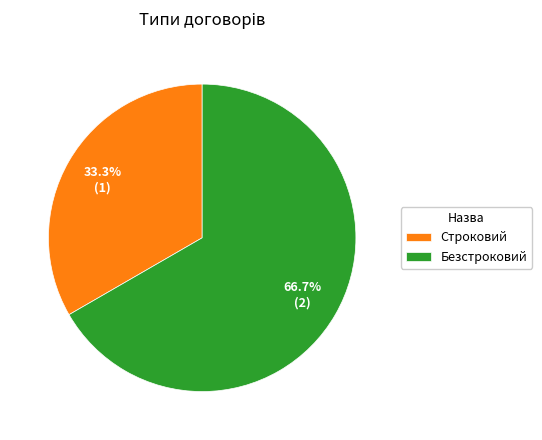

Is there any slice that represents more than half of the pie?

Yes